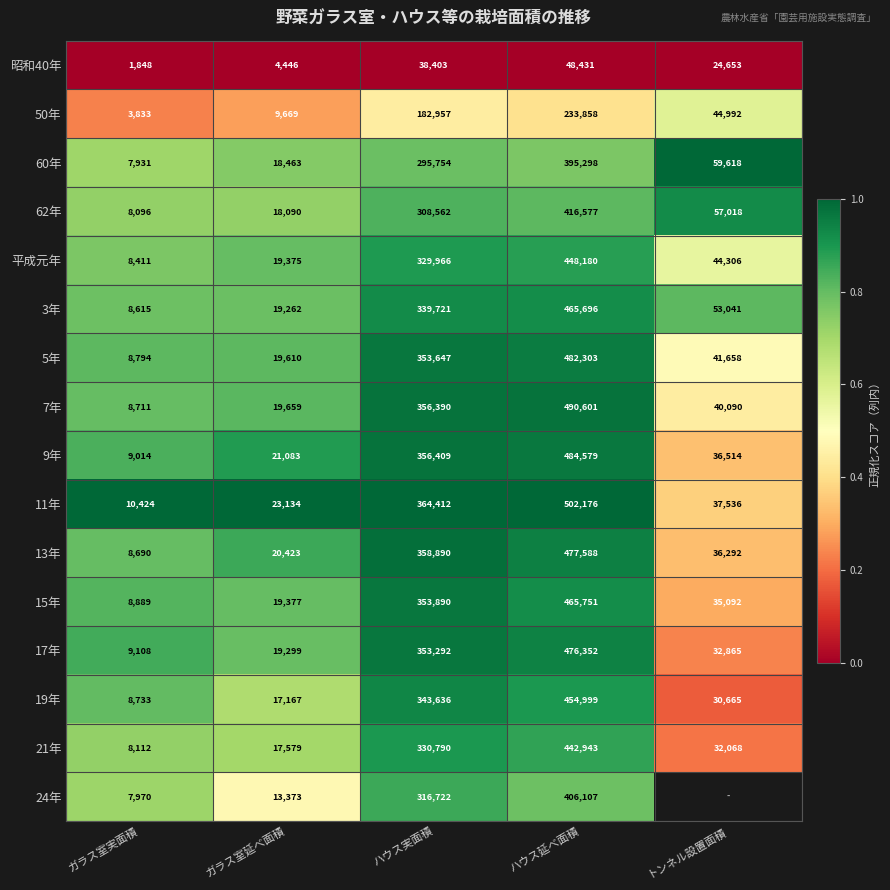

True or false: 5年 has a value of 1.1 at ガラス室延べ面積.

False